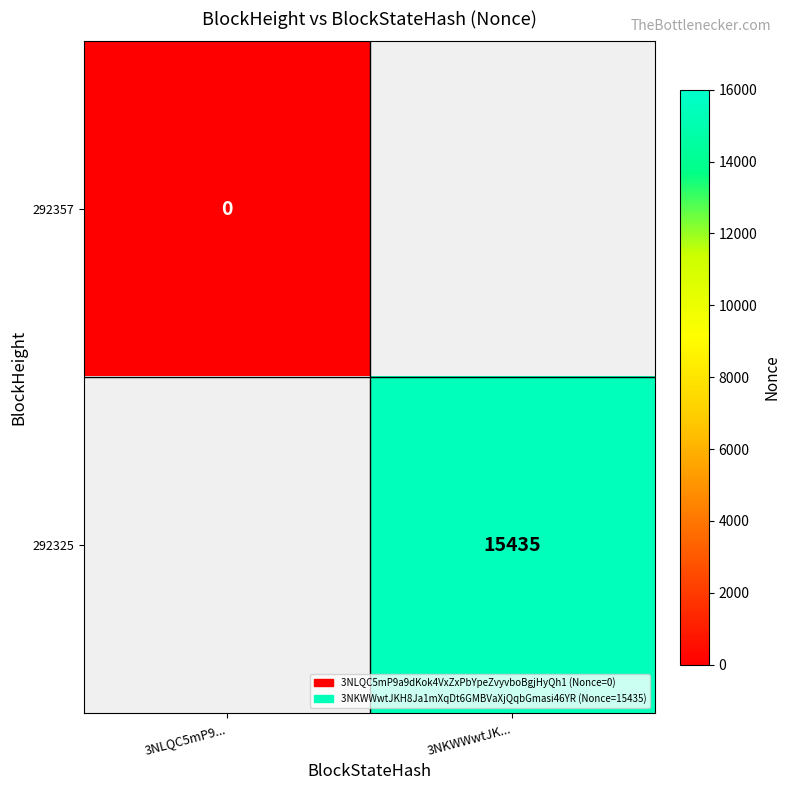

The 292325 series shows 6697 at 3NKWWwtJK.... True or false?

False